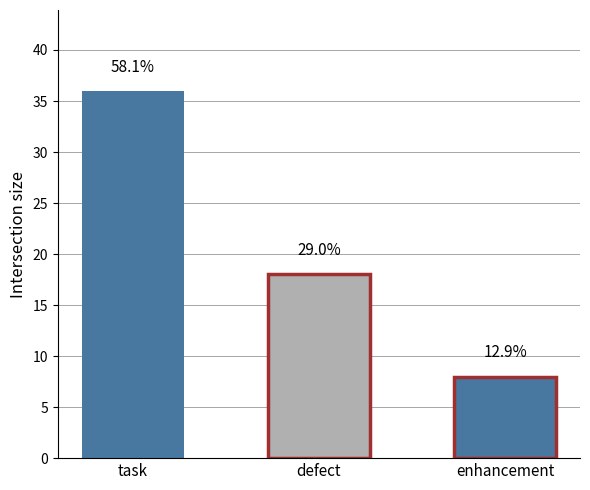

What value does the data have at task?

36